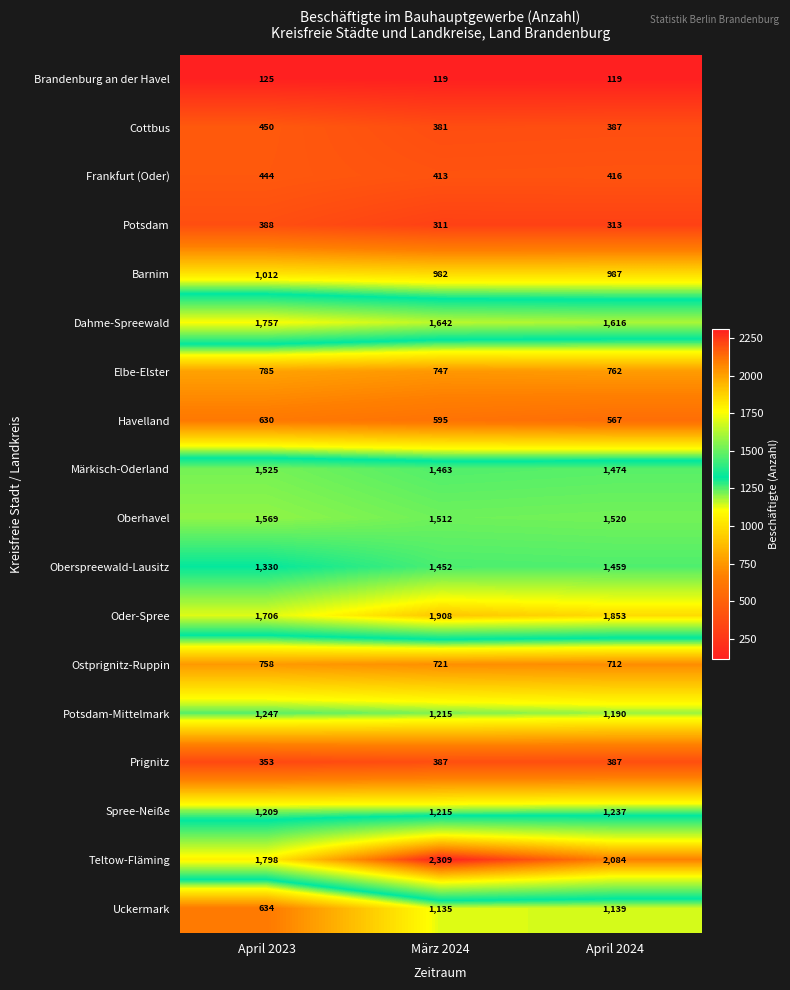

Between April 2023 and April 2024, which series saw the biggest shift?

Uckermark